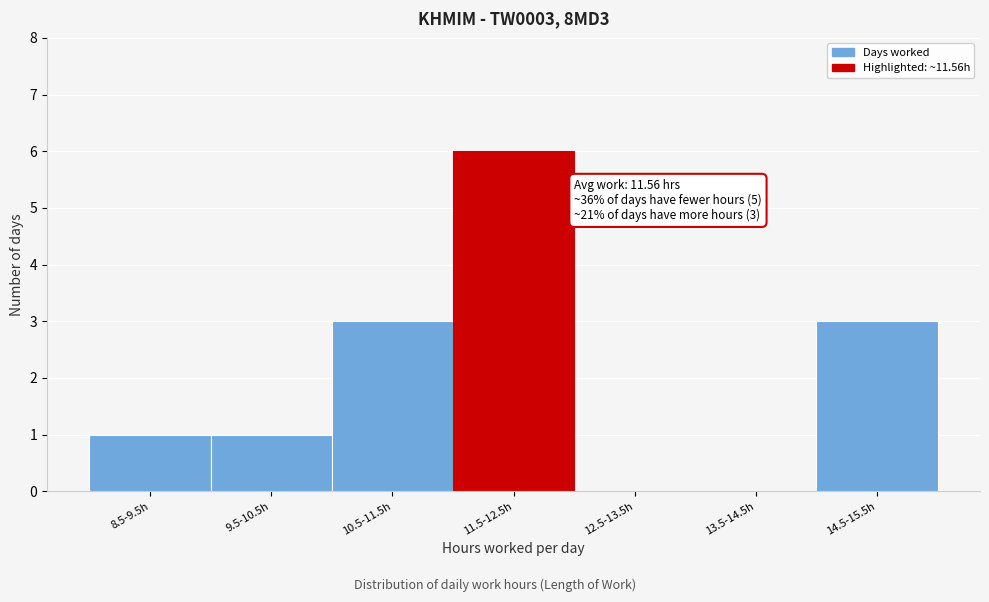

Reading left to right, transcribe all the data shown in this chart.

8.5-9.5h=1	9.5-10.5h=1	10.5-11.5h=3	11.5-12.5h=6	12.5-13.5h=0	13.5-14.5h=0	14.5-15.5h=3